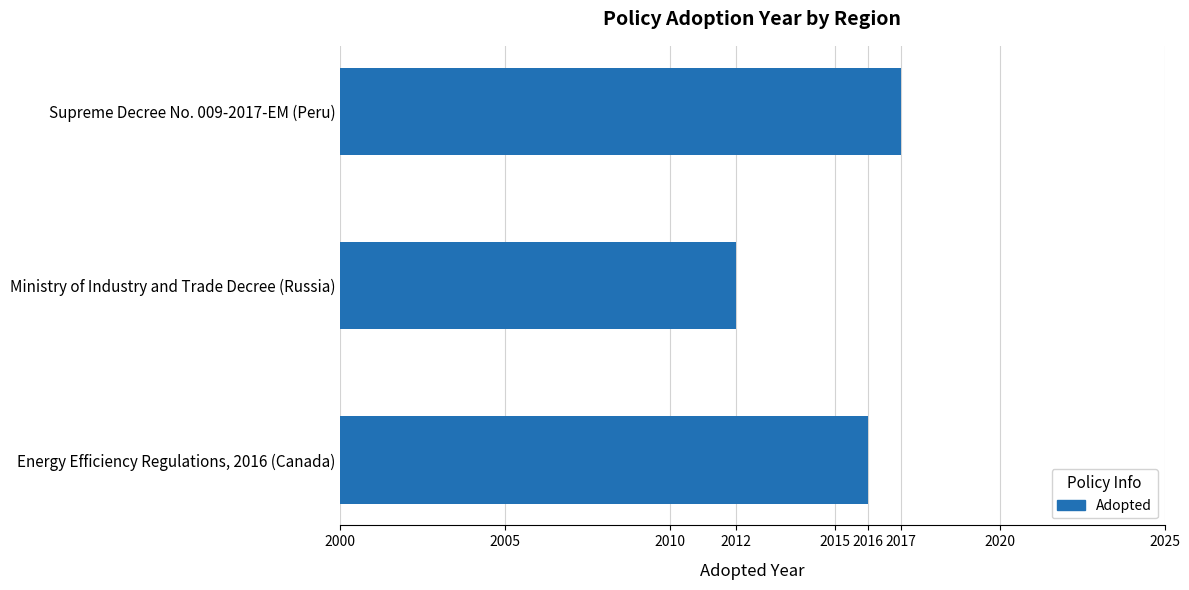

What is the difference between the values at Ministry of Industry and Trade Decree (Russia) and Supreme Decree No. 009-2017-EM (Peru)?

5